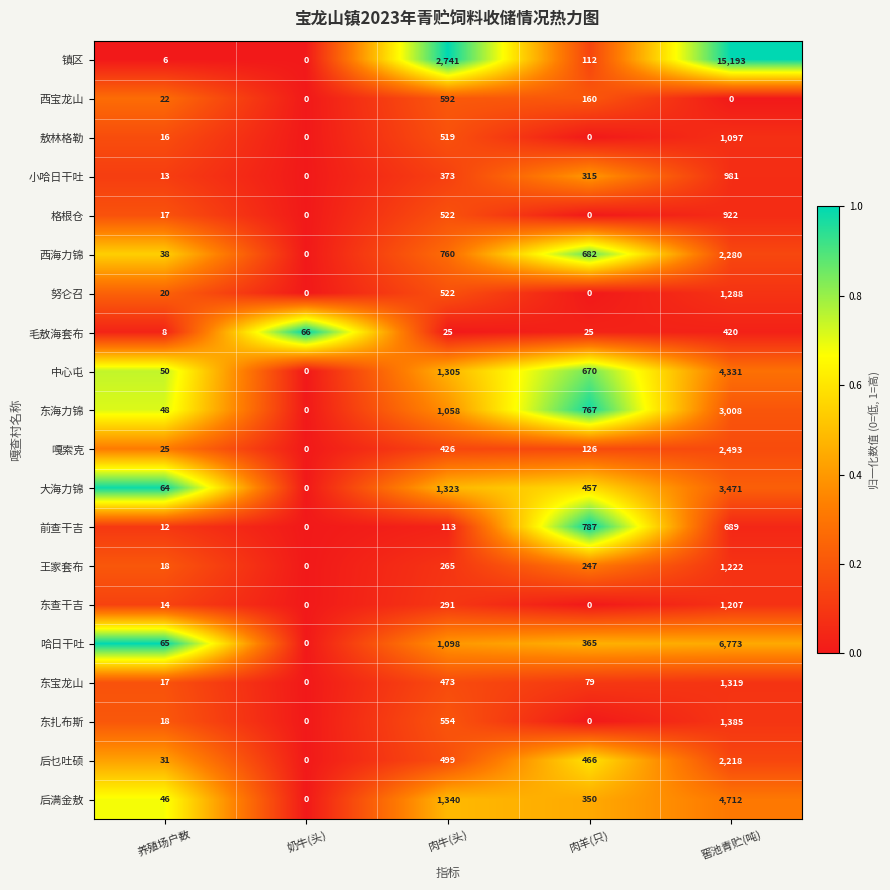

Read the 努仑召 value at 肉牛(头), to the nearest 100.

500